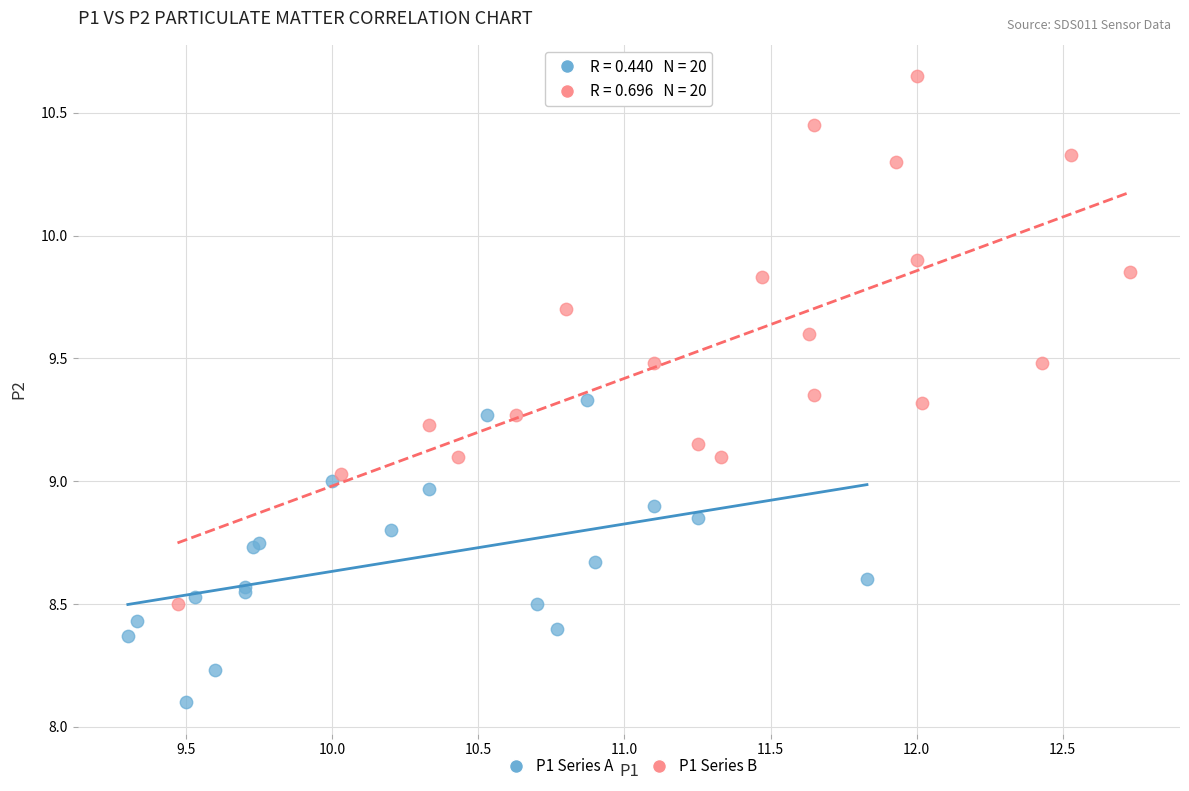

Which series contains the lowest Y value?

P1 Series A